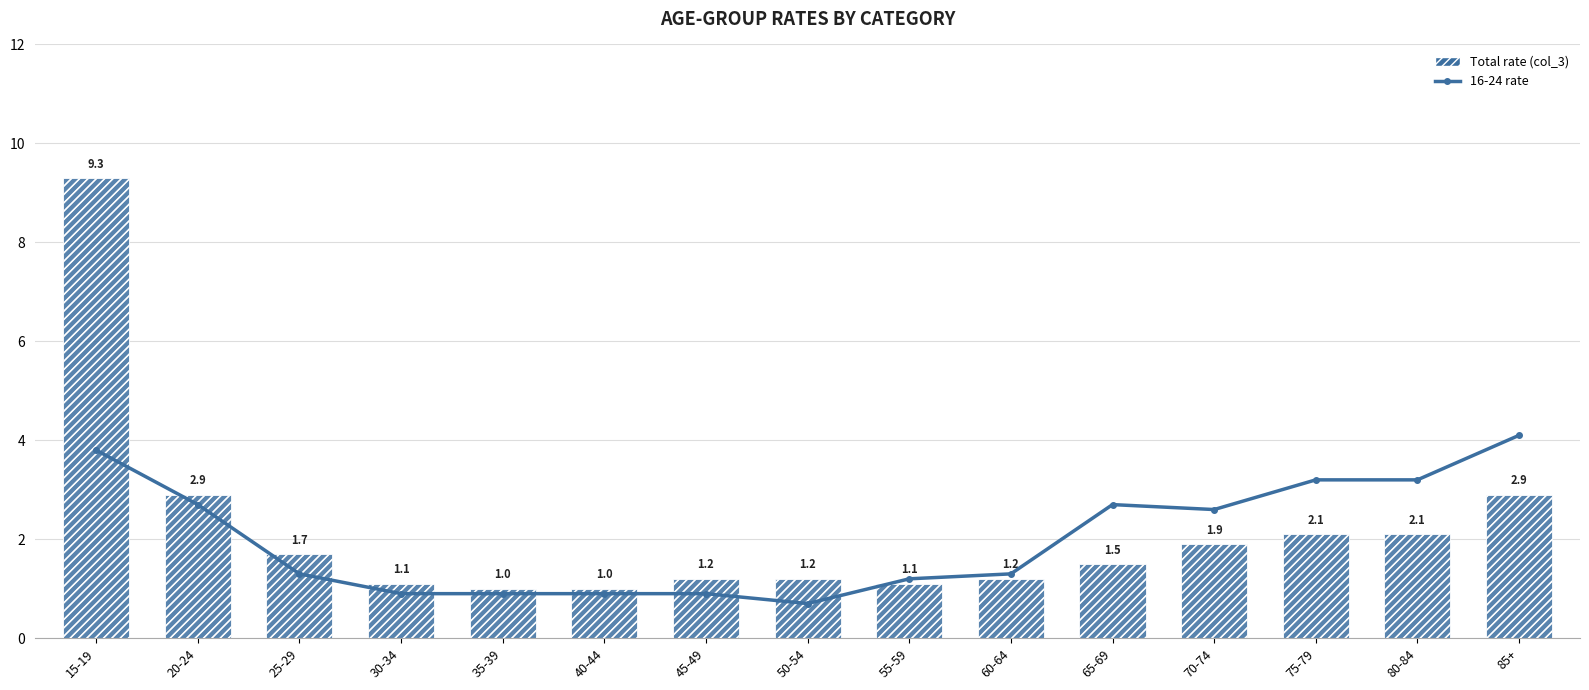

At which label is 16-24 rate closest to 2?

70-74